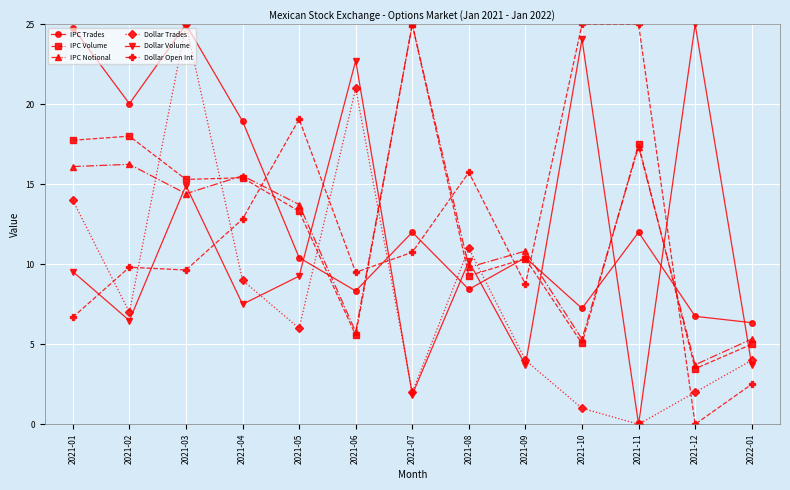

True or false: Dollar Open Int has more than 2 points higher than both neighbors.

True